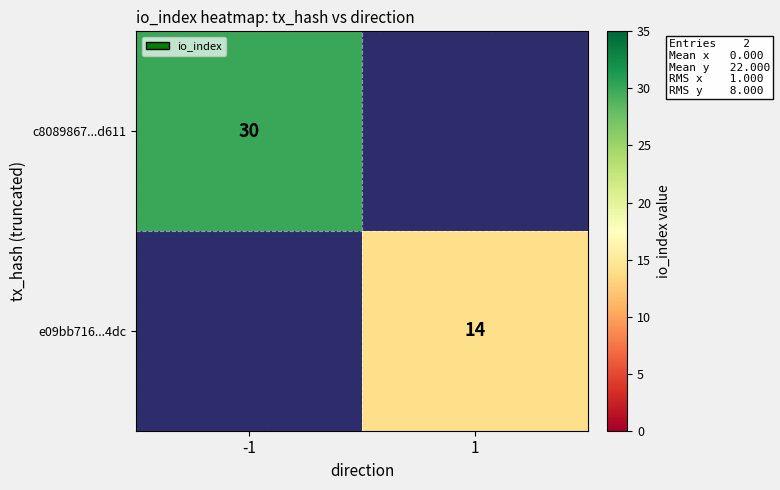

Count the number of data series in this chart.

2